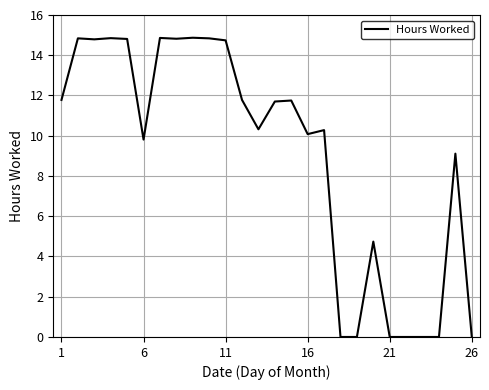

What is the difference between the maximum and minimum values?

14.9